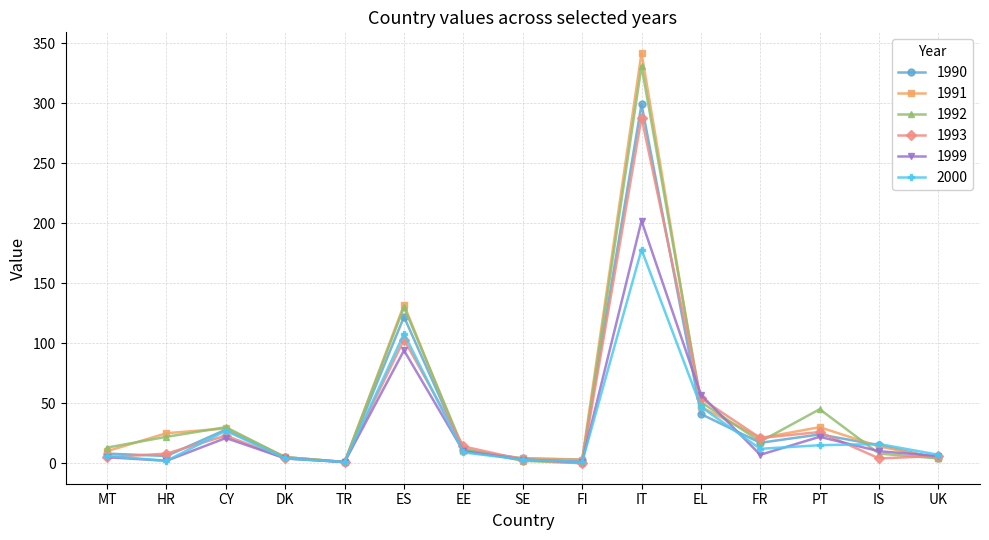

What is the spread (max minus min) of values at EL?

16